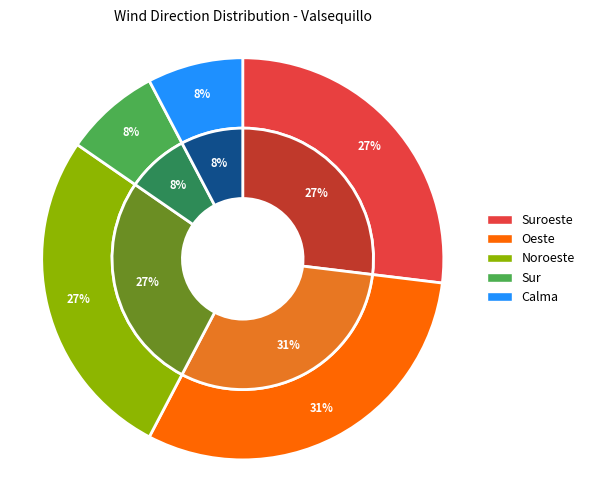

To the nearest percent, what portion does Sur represent?

8%